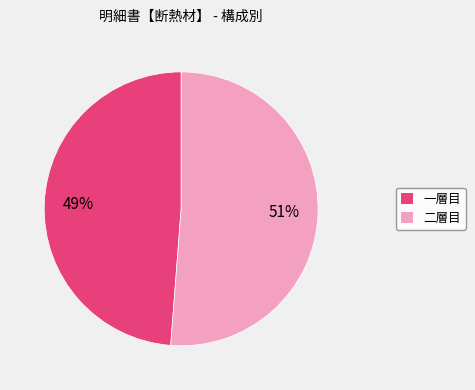

Which has a higher value, 一層目 or 二層目?

二層目